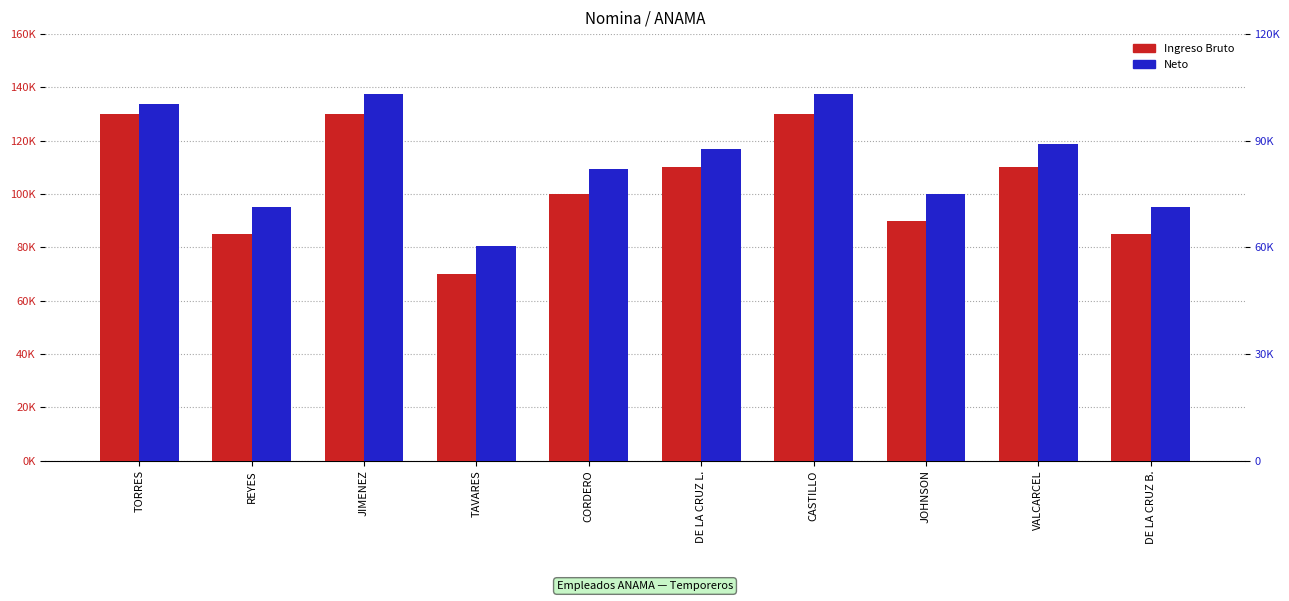

Which series has the largest range (max minus min)?

INGRESO BRUTO